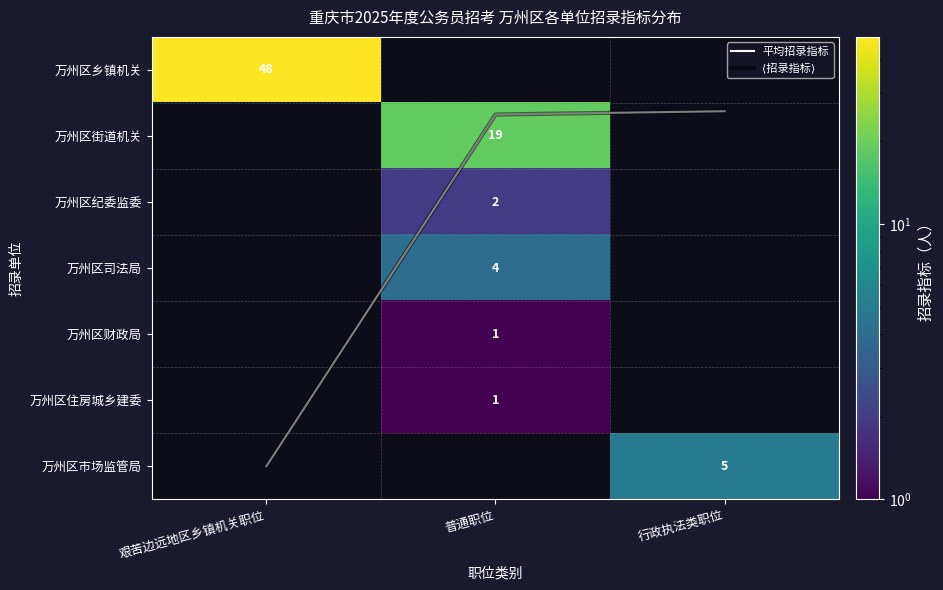

Count the number of data series in this chart.

9